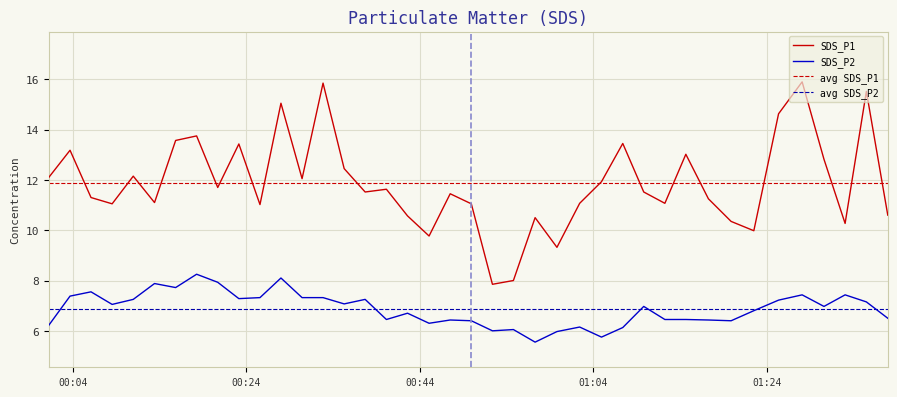

True or false: SDS_P2 and SDS_P1 intersect in this chart.

False